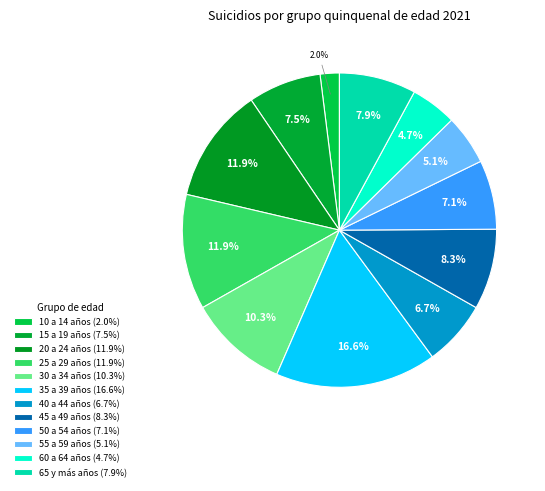

Is it true that 15 a 19 años is 22% of the pie?

False